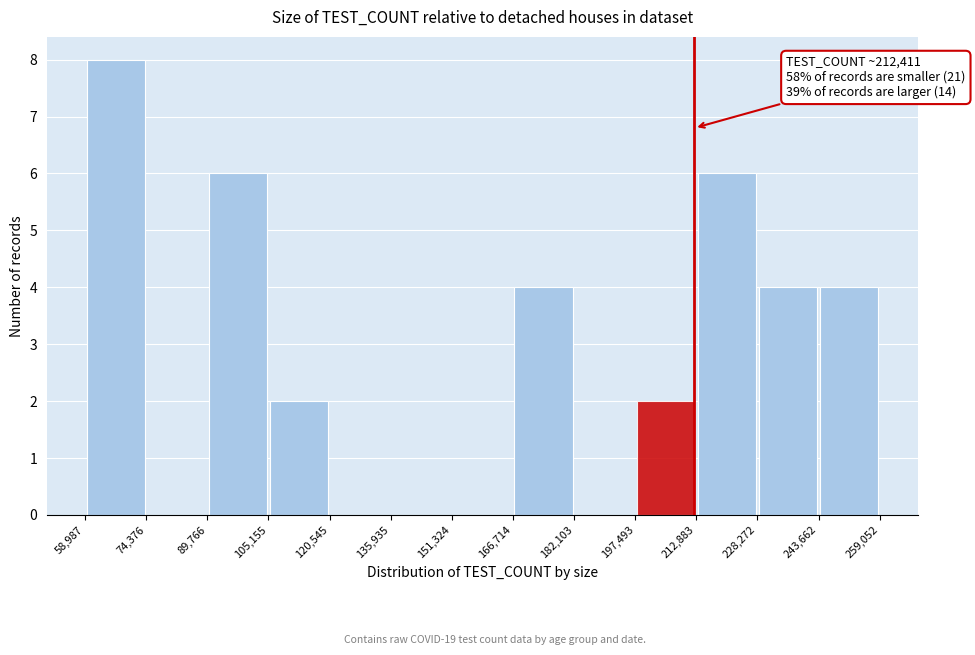

Which range on the x-axis has the tallest bar?

58,987 to 74,376